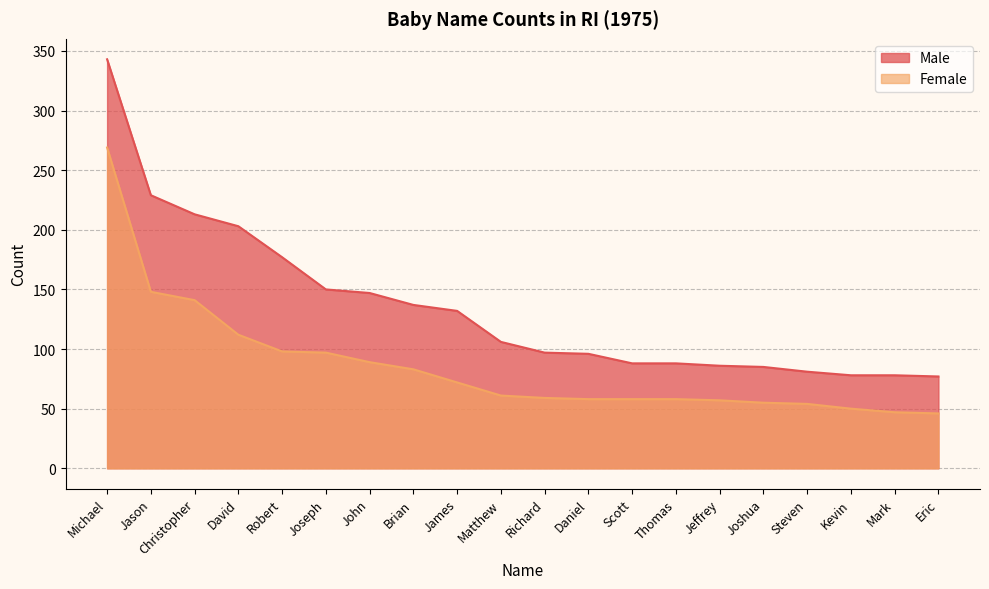

At Scott, list the series in order from smallest to largest.

Female, Male